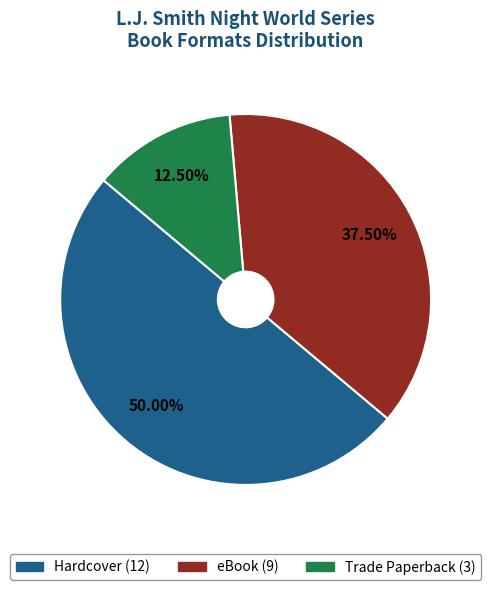

Is it true that Trade Paperback is 23% of the pie?

False